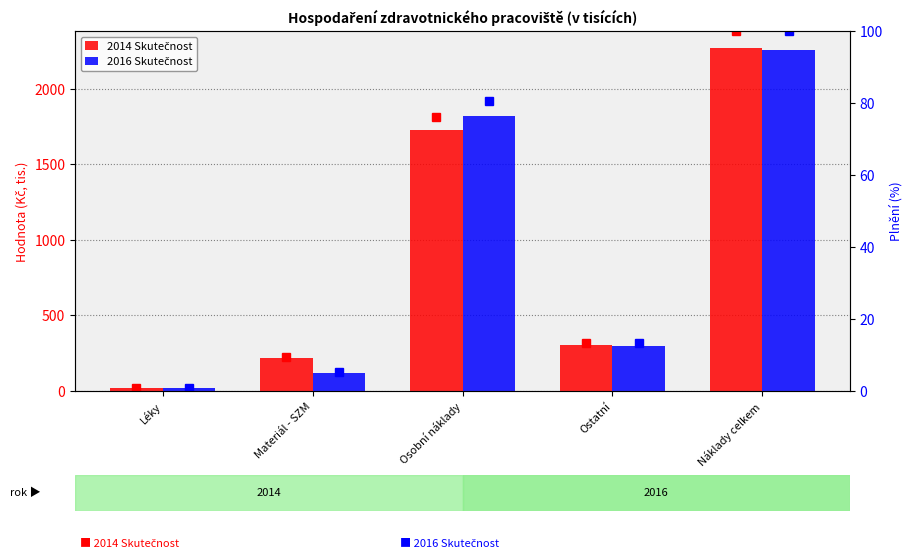

At which category is the sum across all series the highest?

Náklady celkem